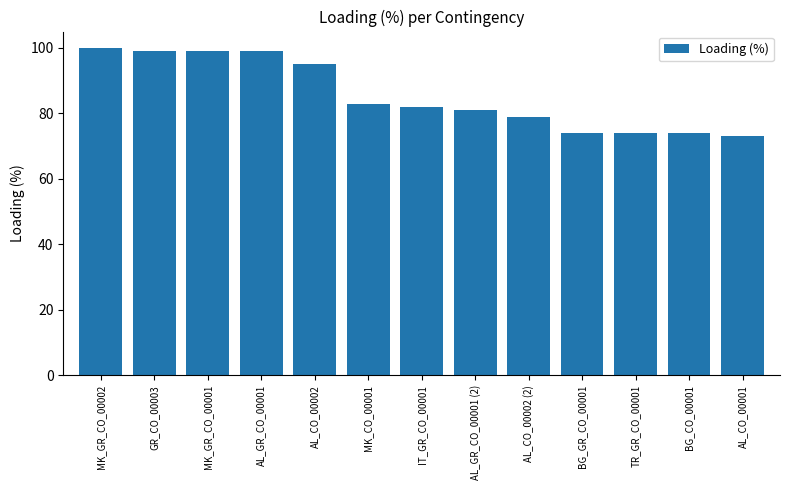

What is the ratio of the value at AL_GR_CO_00001 (2) to the value at AL_GR_CO_00001?

0.8